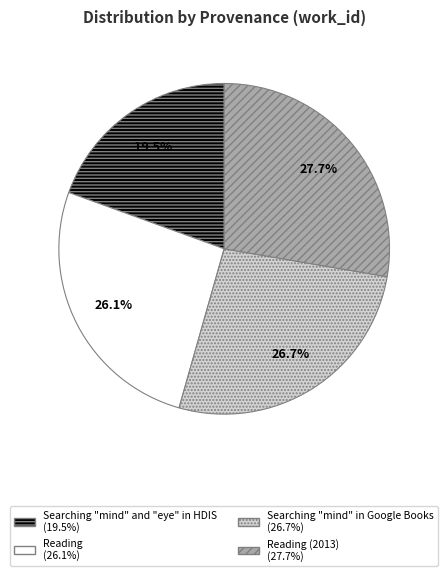

Count the number of slices in the pie.

4